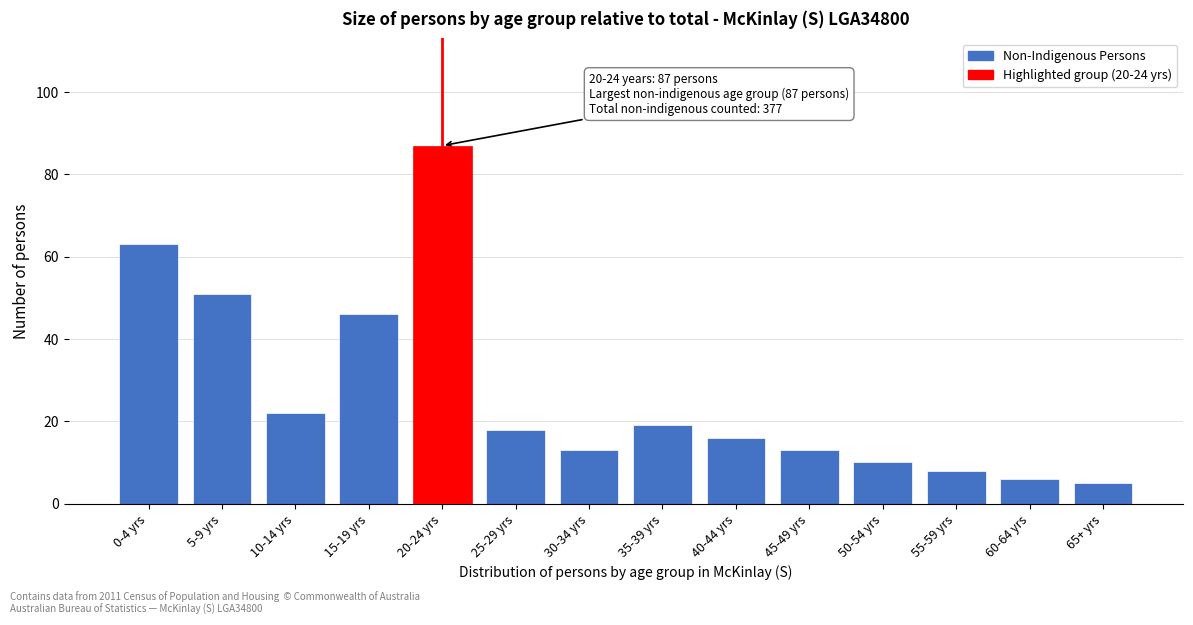

Reading left to right, list all the values displayed in this chart.

63	51	22	46	87	18	13	19	16	13	10	8	6	5